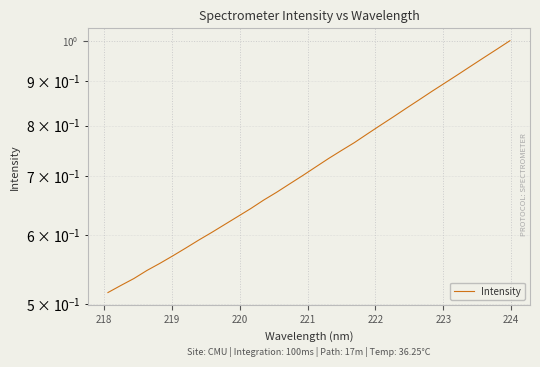

Is it true that the value at 22 is 0.6?

False